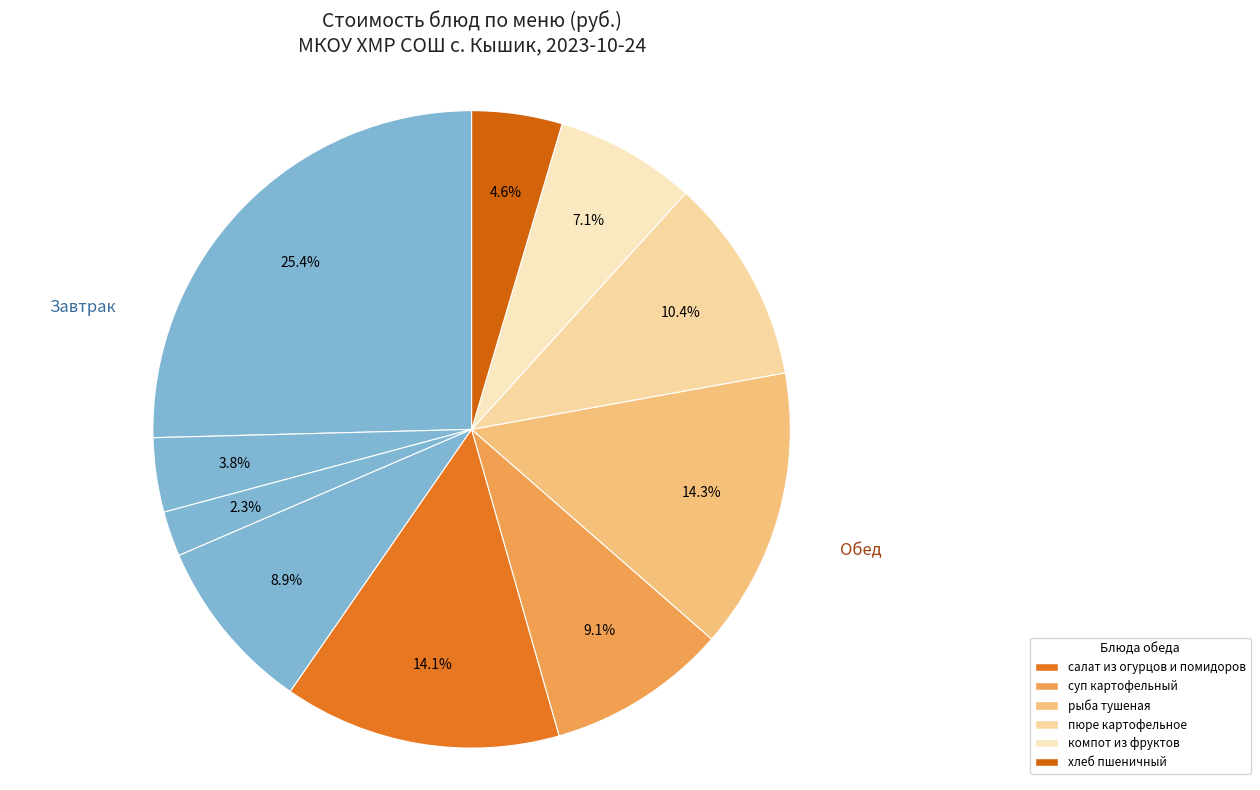

Which slice is the largest?

запеканка творожная